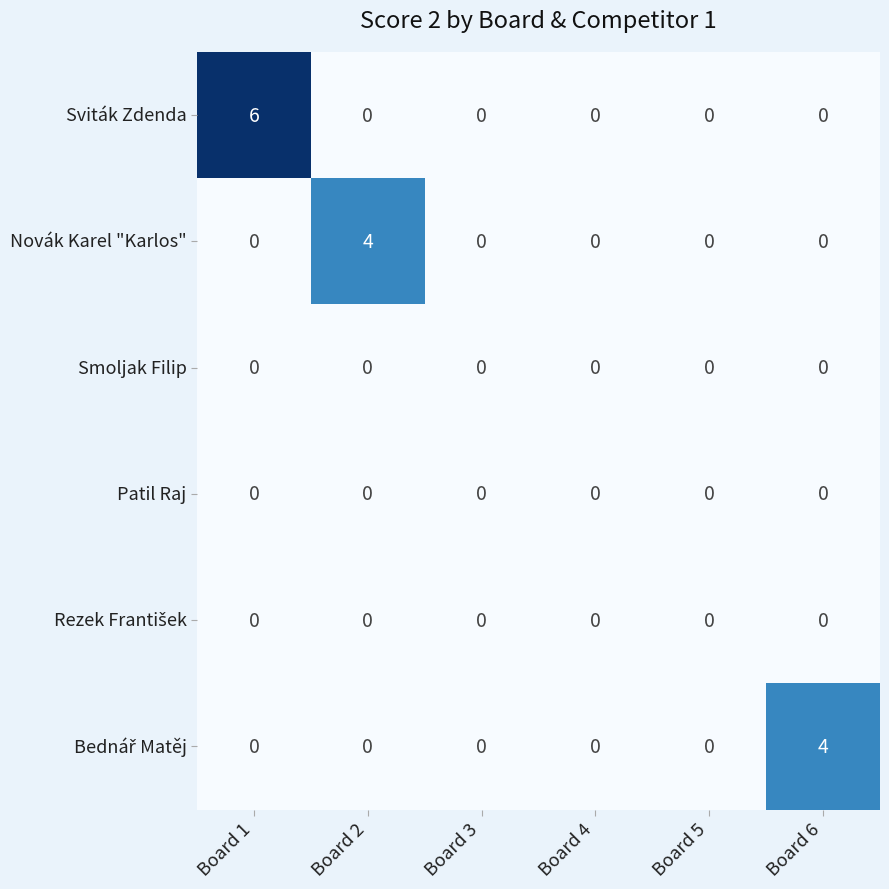

At which category does the chart reach its peak across all series?

Board 1